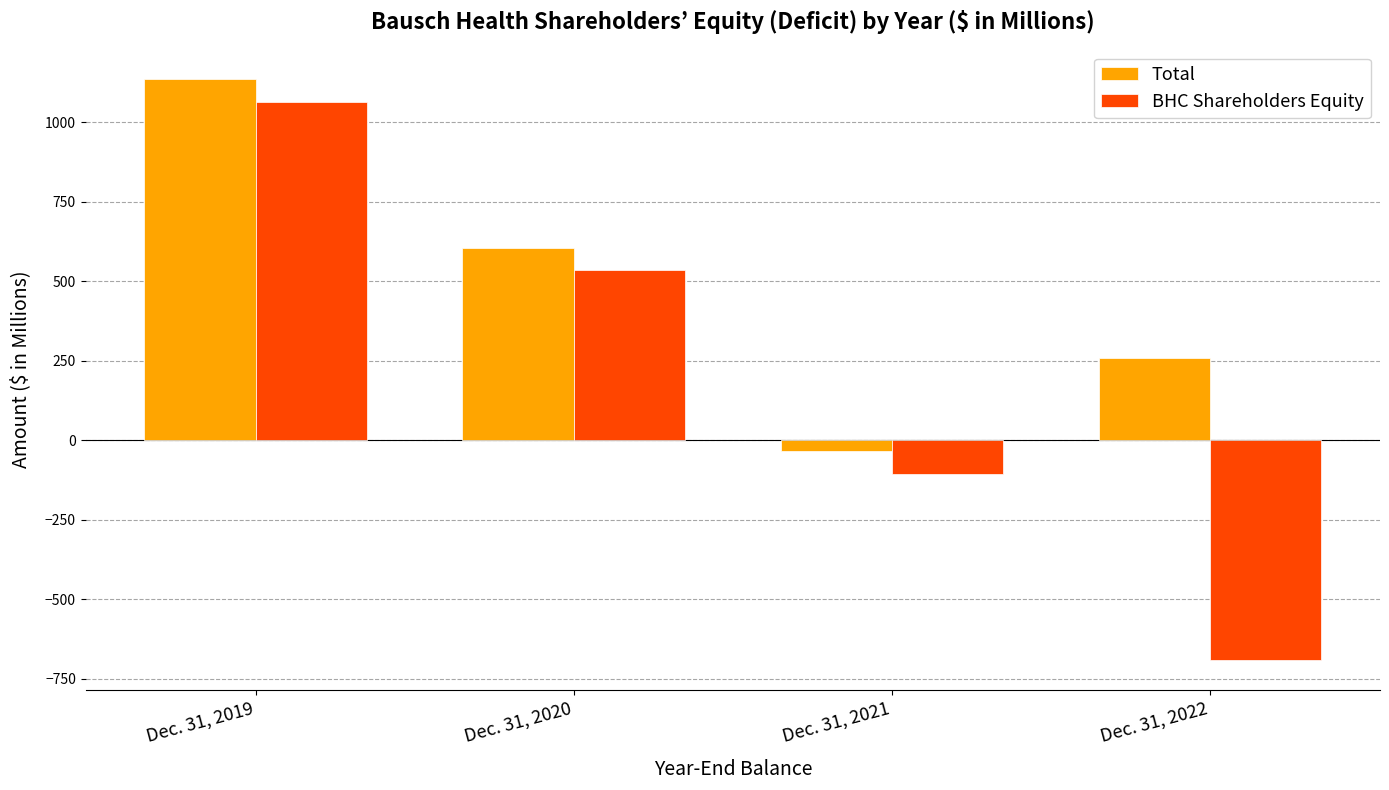

Reading left to right, what are all the values shown in this chart?

Total: 1136	605	-34	260
BHC Shareholders Equity: 1063	535	-106	-692